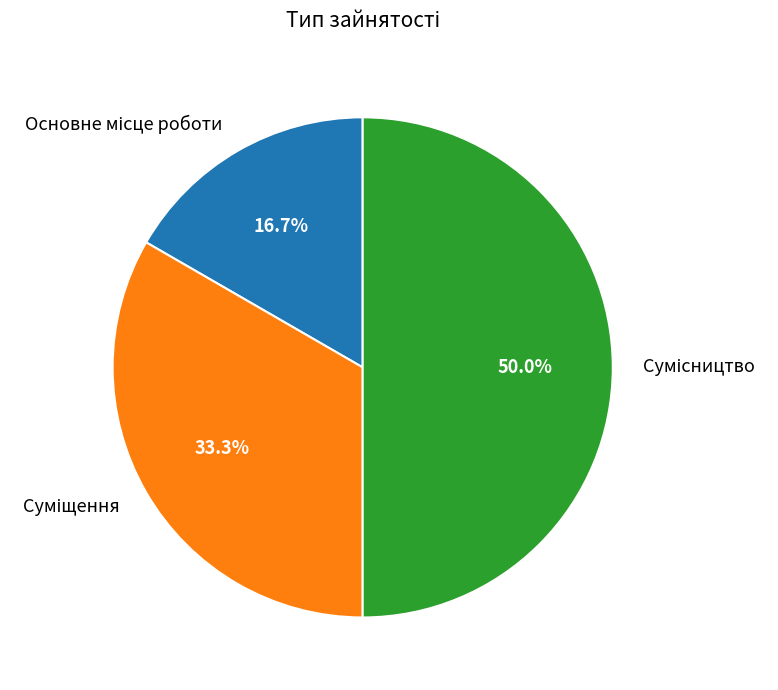

The Сумісництво slice represents 39% of the pie. True or false?

False